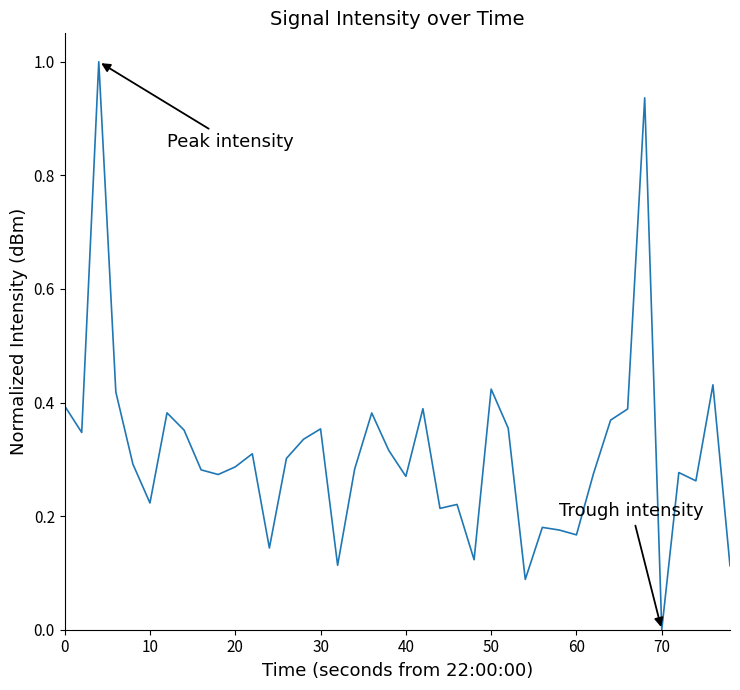

What is the difference between the maximum and minimum values?

1.0